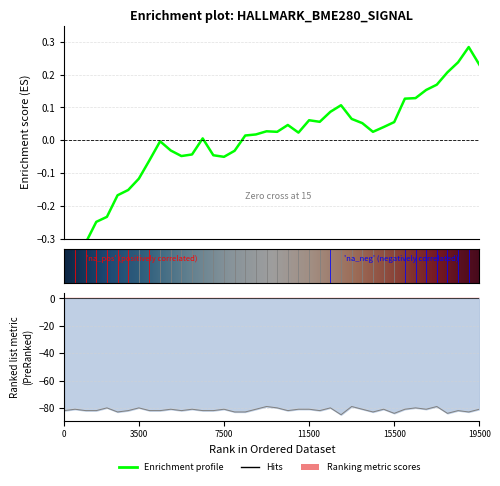

At how many categories does at least one series exceed -9?

40